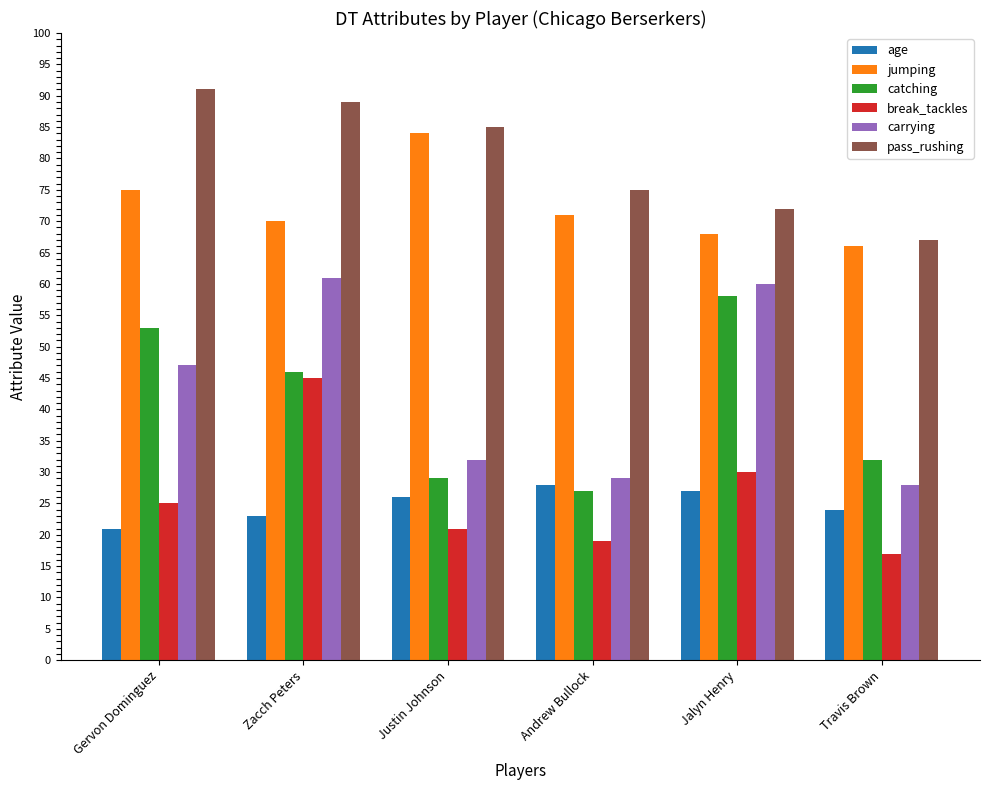

The pass_rushing series shows 85 at Justin Johnson. True or false?

True